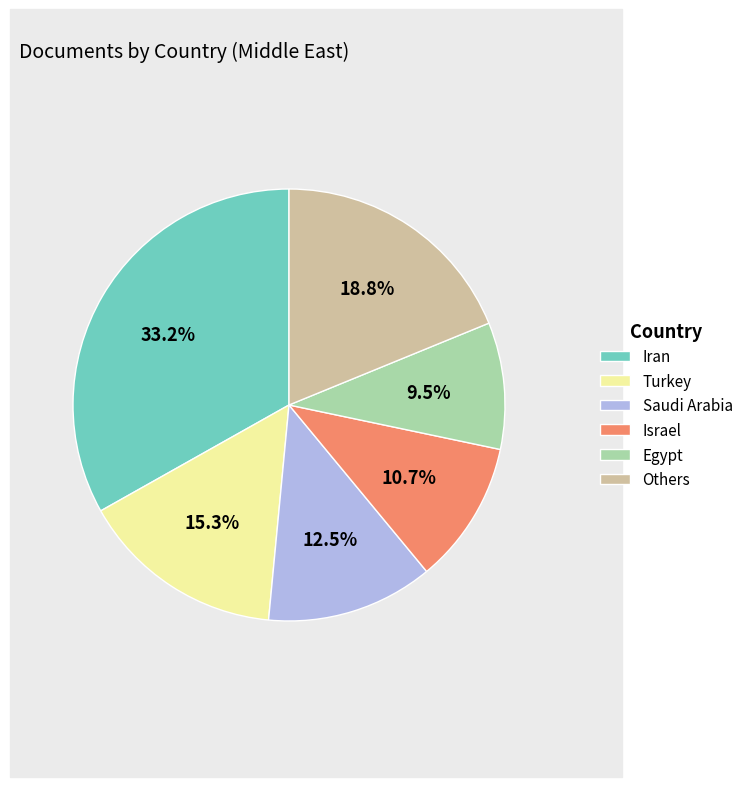

Which has a higher value, Turkey or Iran?

Iran